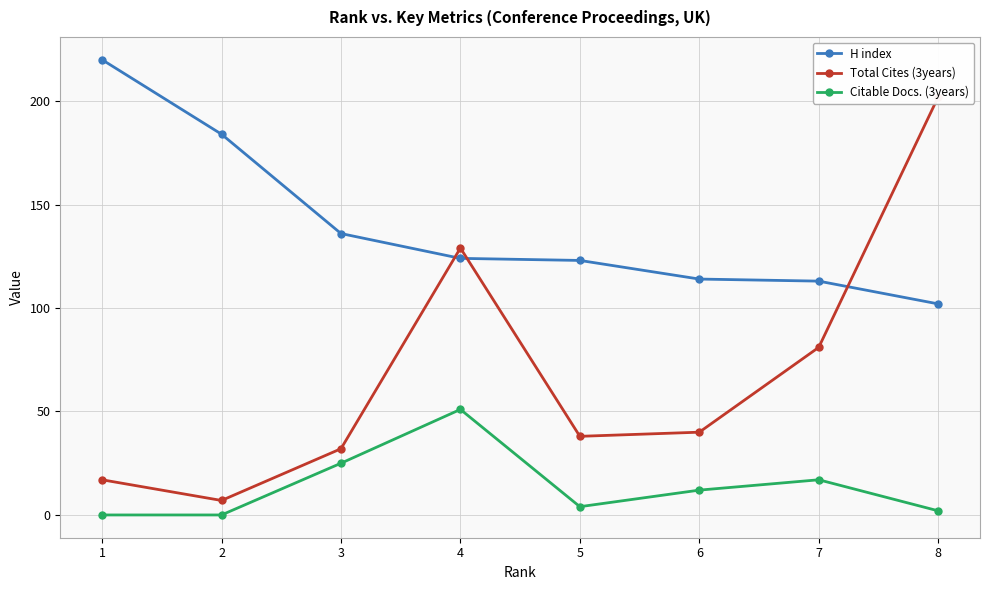

Reading left to right, extract all data points from this chart.

H index: 220	184	136	124	123	114	113	102
Total Cites (3years): 17	7	32	129	38	40	81	202
Citable Docs. (3years): 0	0	25	51	4	12	17	2